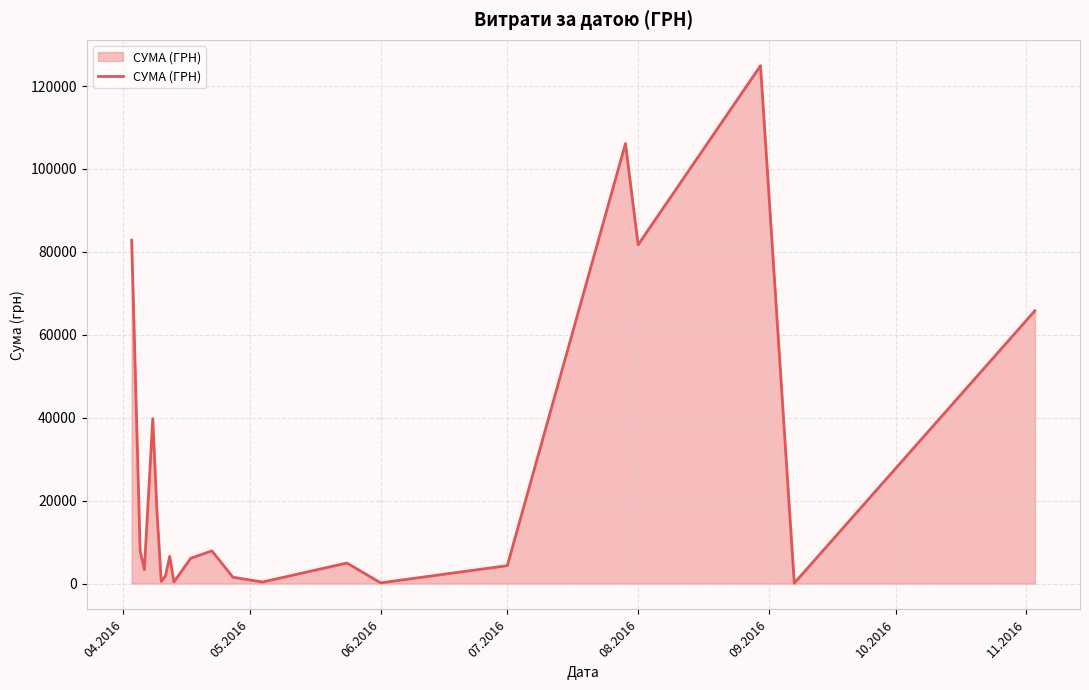

What is the maximum value shown in the chart?

124904.8